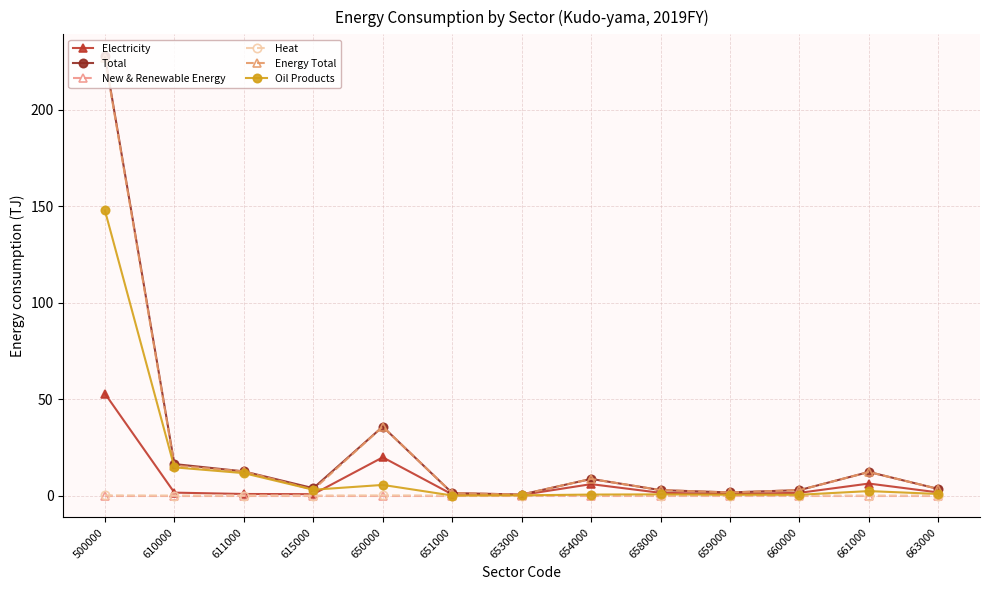

The Oil Products series shows 43.8 at 500000. True or false?

False